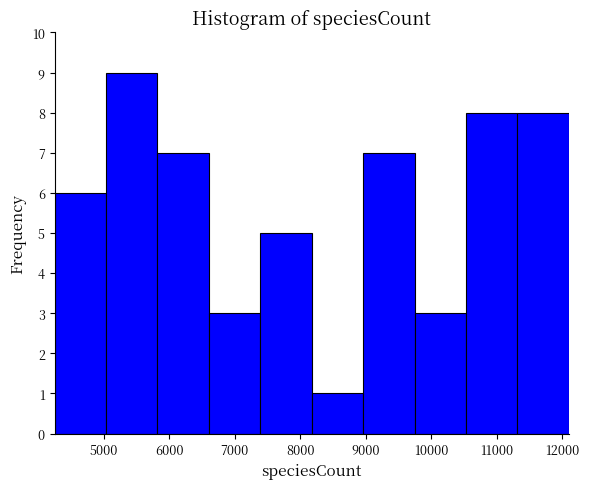

Over which range of the x-axis is the bar tallest?

5000 to 5800